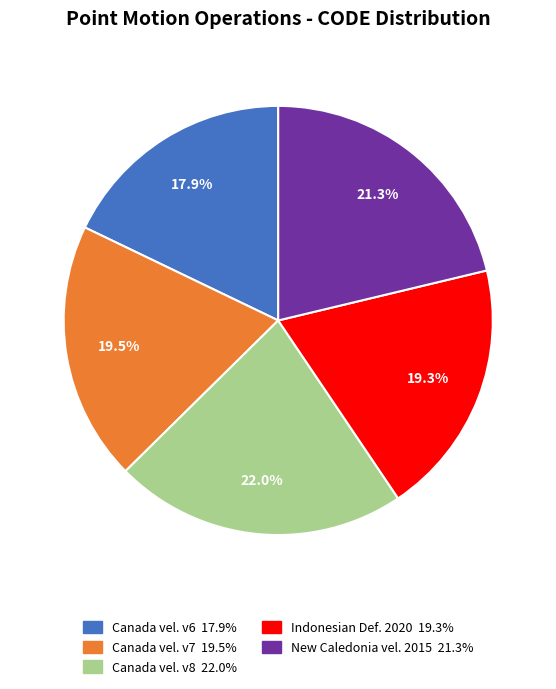

Is there a majority slice in this chart?

No